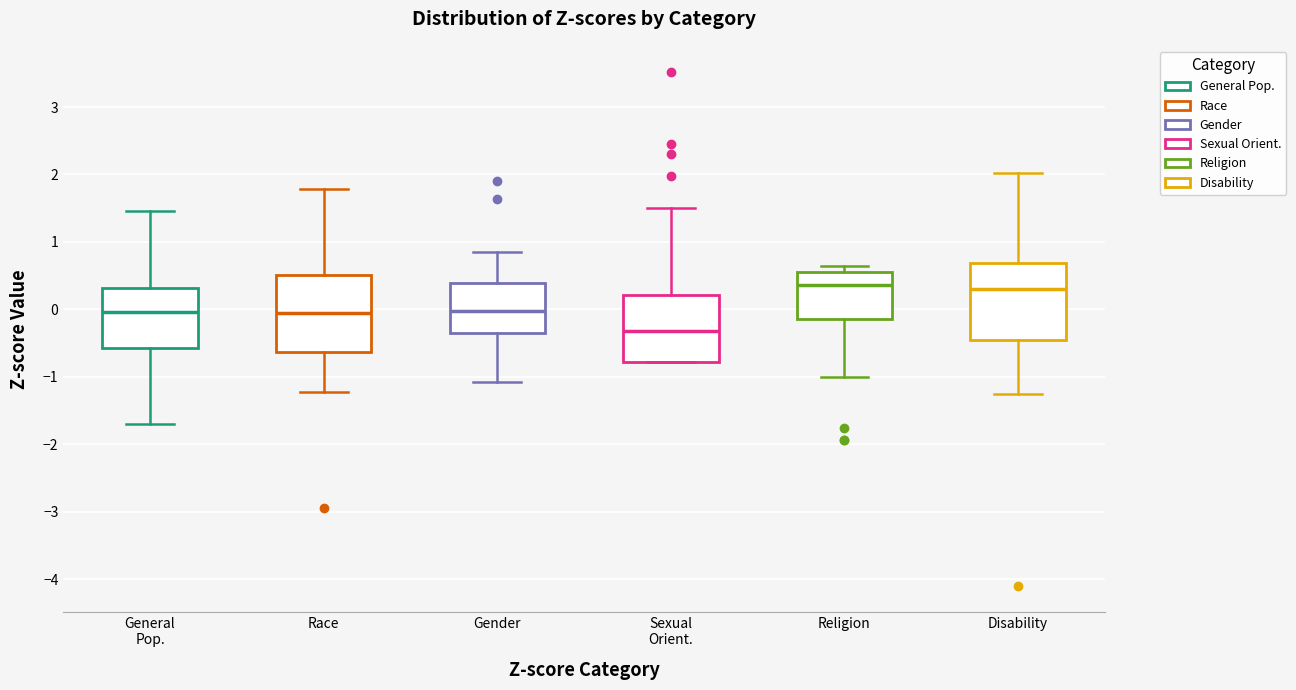

Where is the lower edge of the box for Disability on the y-axis? The values are not printed on the chart, so give them approximately, as read against the axis.

-0.5